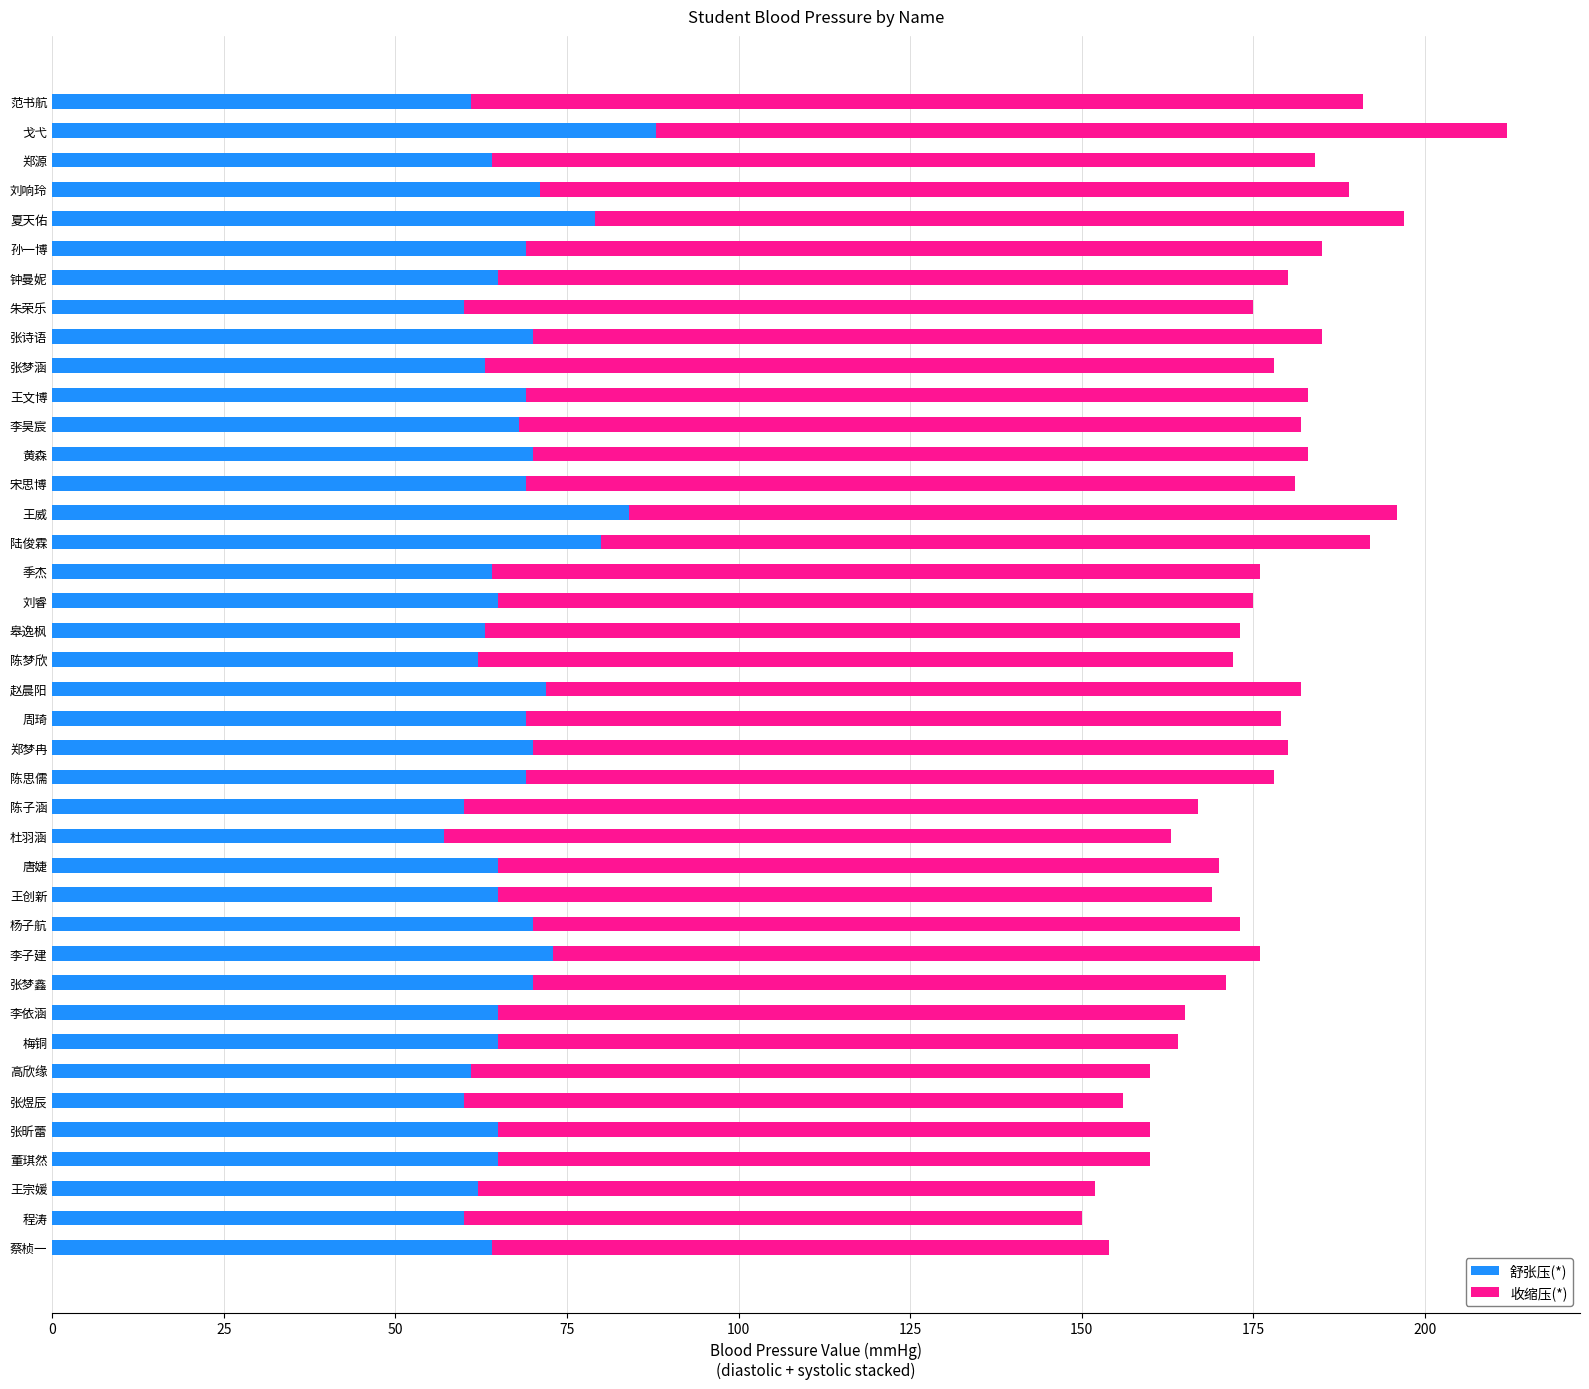

What is the total value across all series at 陆俊霖?

192